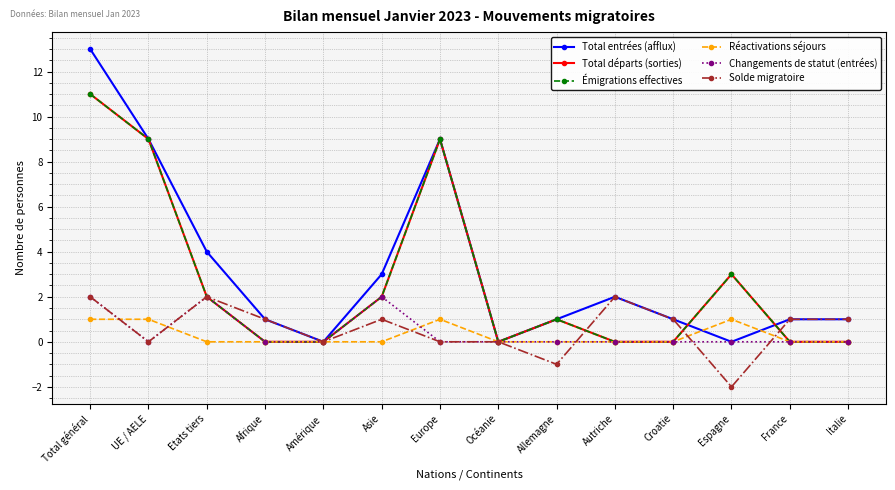

How many intersections are there between Solde migratoire and Réactivations séjours?

6